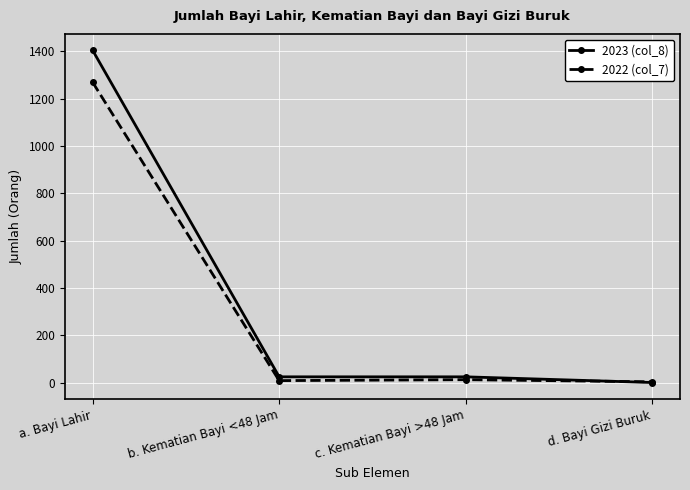

True or false: 2023 (col_8) has a value of 0 at d. Bayi Gizi Buruk.

True